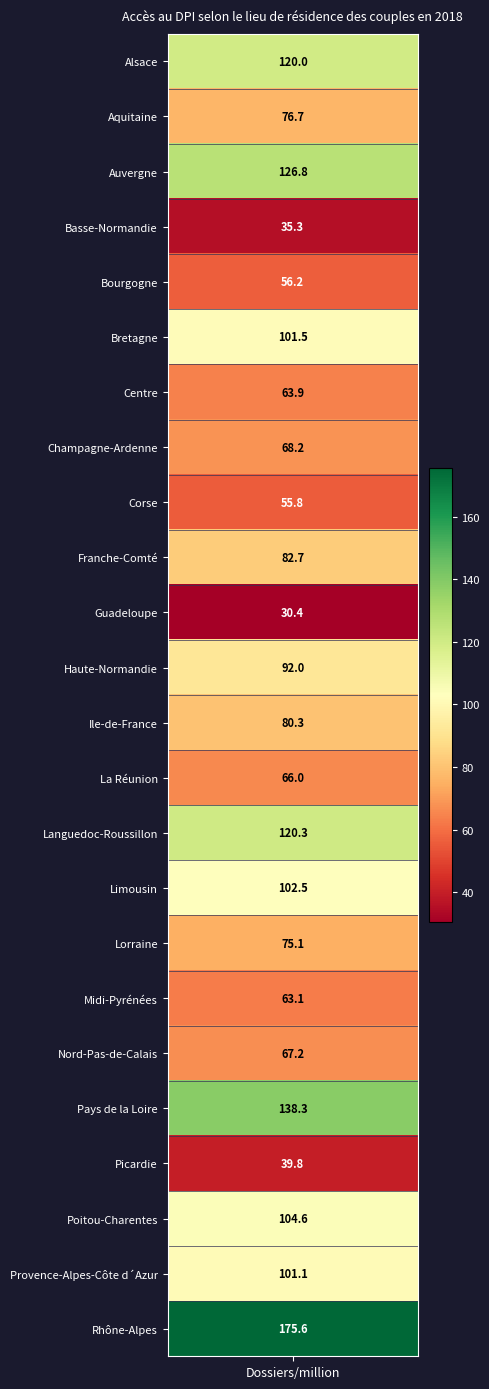

Between 17 and 8, which is larger?

17